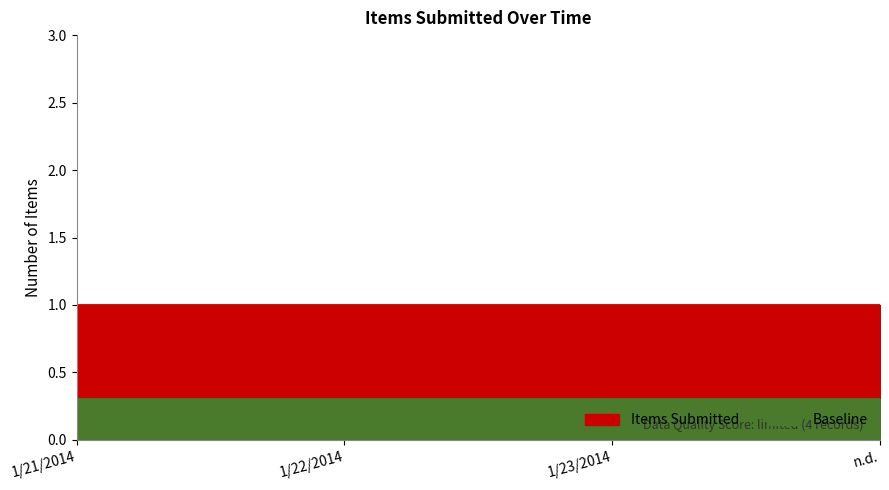

Reading left to right, extract all data points from this chart.

Items Submitted: 1.0	1.0	1.0	1.0
Baseline: 0.3	0.3	0.3	0.3